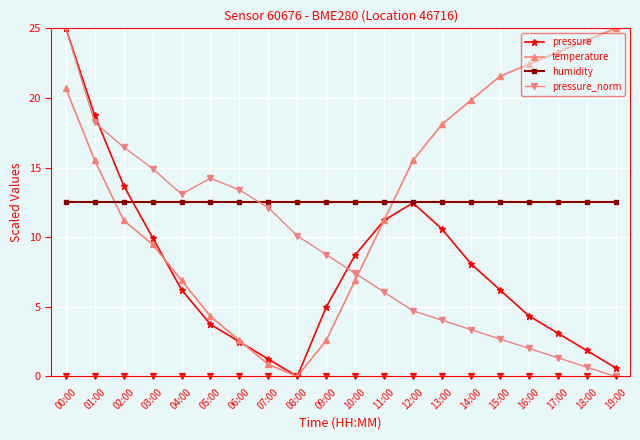

What is the average value of the pressure_norm series?

8.9